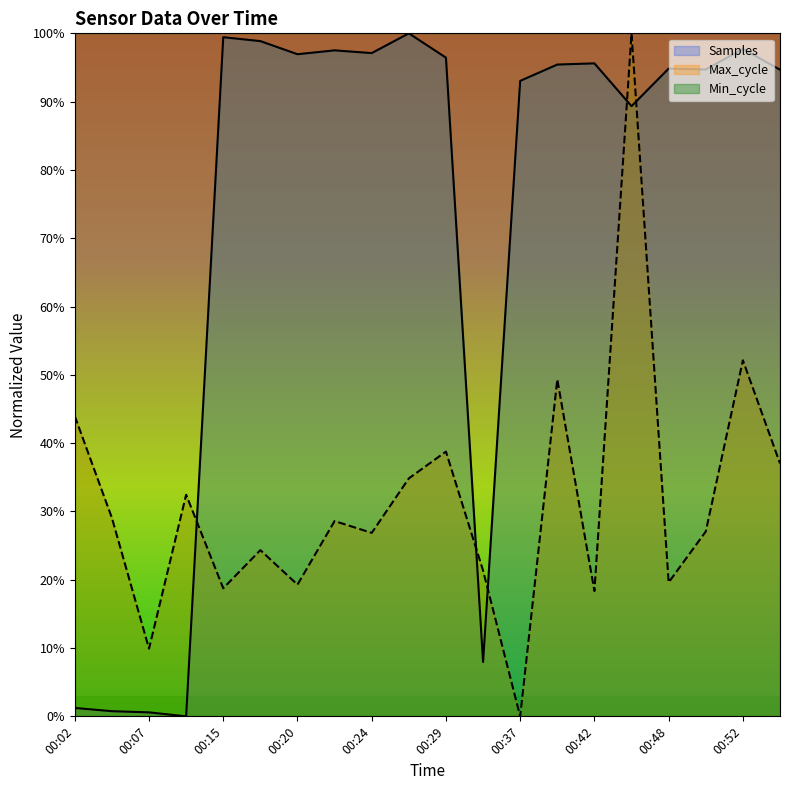

At how many categories does at least one series exceed 0?

20